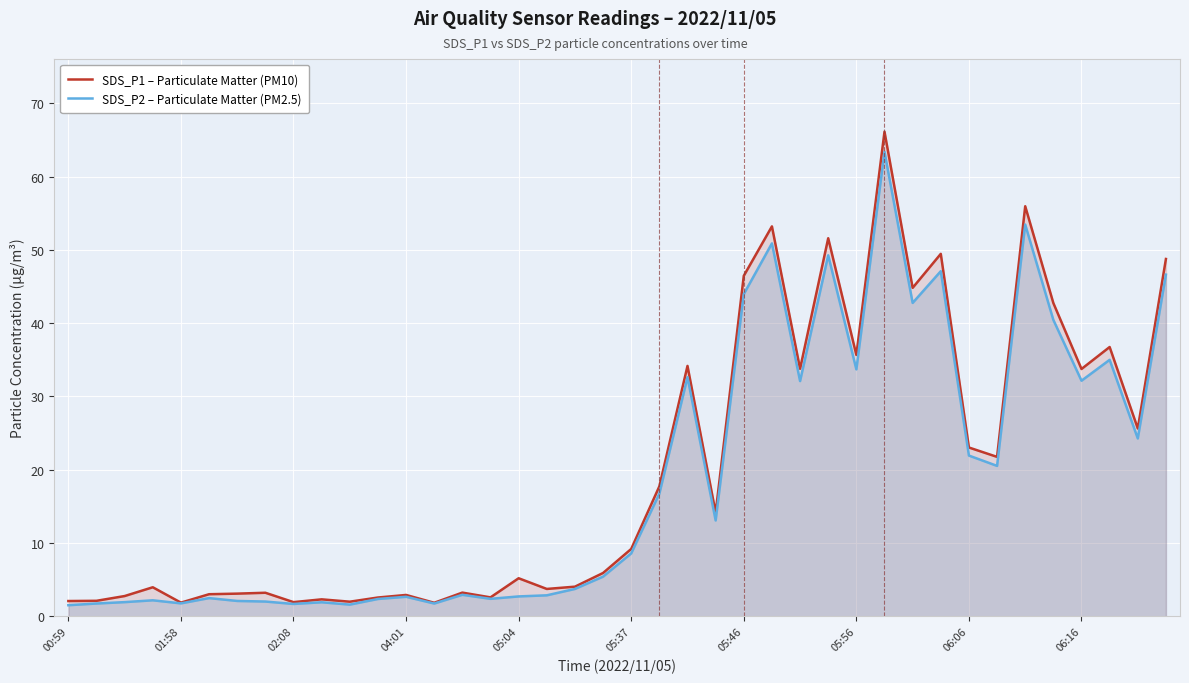

At which category is the sum across all series the highest?

29